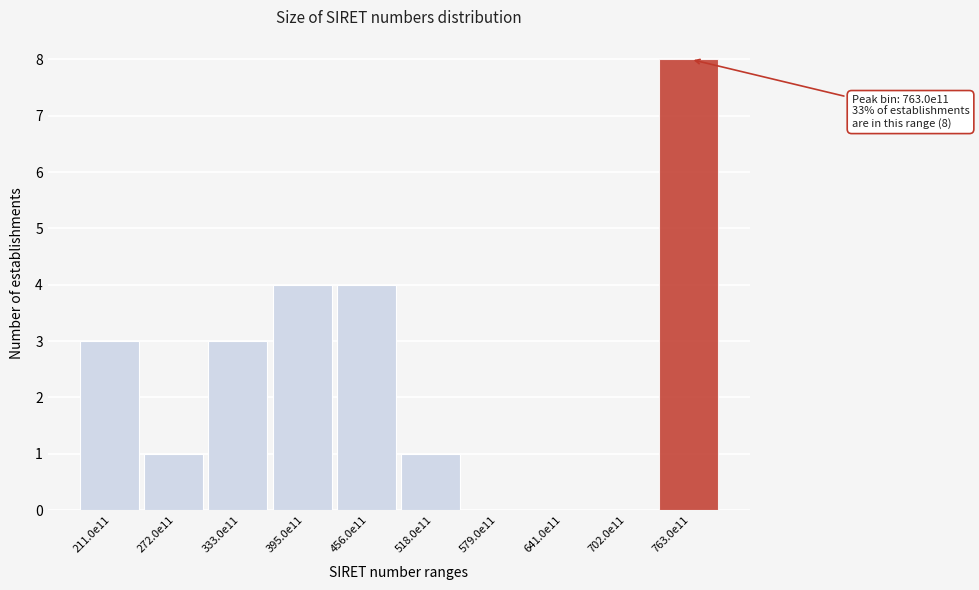

Reading left to right, transcribe all the data shown in this chart.

211.0e11=3	272.0e11=1	333.0e11=3	395.0e11=4	456.0e11=4	518.0e11=1	579.0e11=0	641.0e11=0	702.0e11=0	763.0e11=8